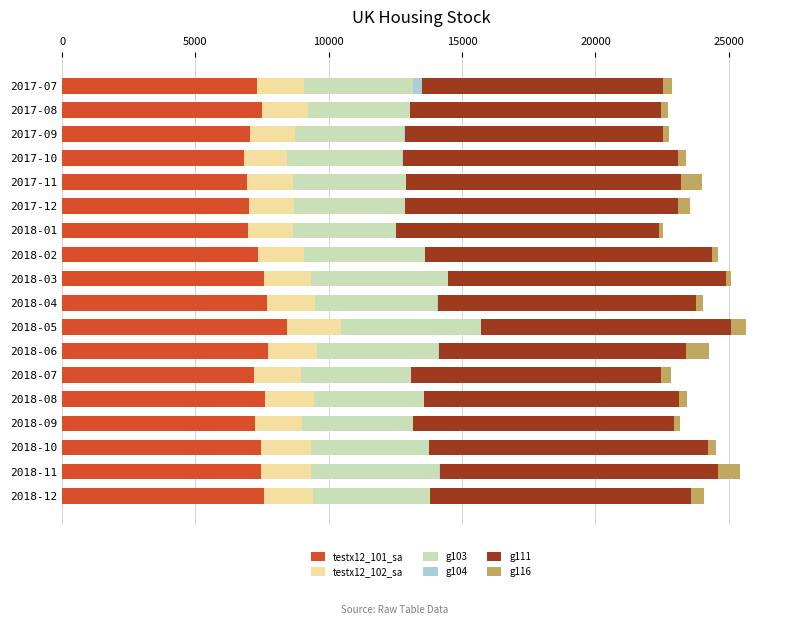

How many data points in testx12_101_sa are above 7444?

9